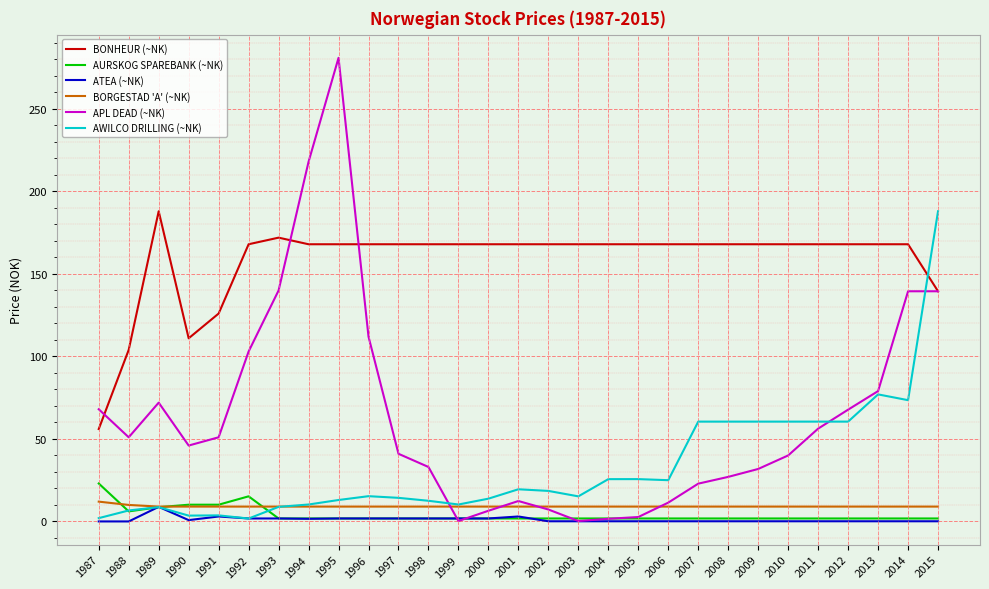

The value of APL DEAD (~NK) at 1998 is 49.2. True or false?

False